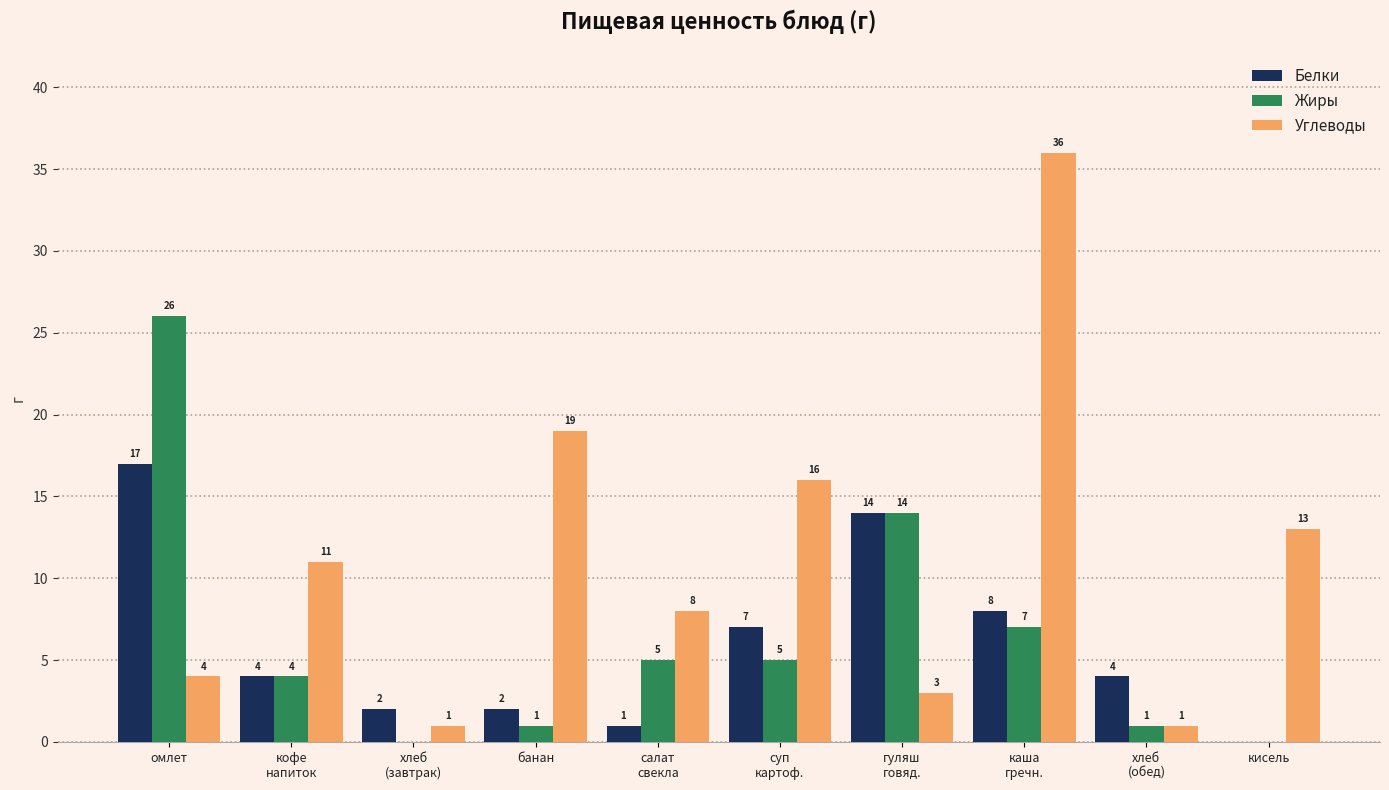

What is the maximum value for Углеводы?

36